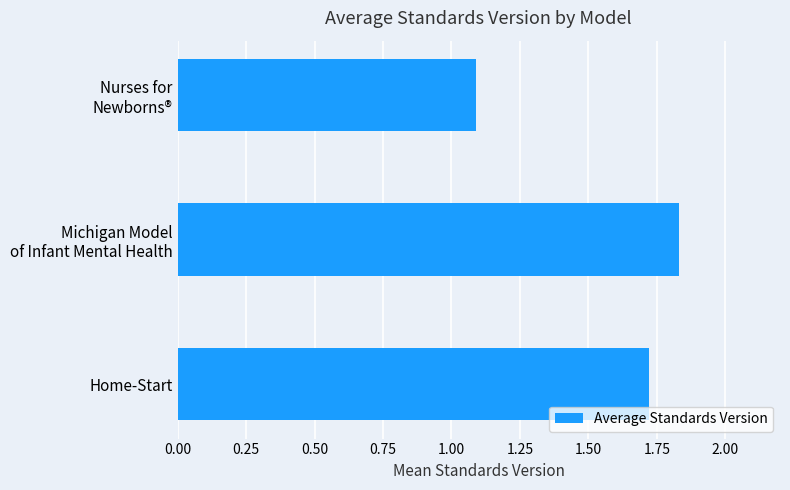

Rank the categories by value from lowest to highest.

Nurses for
Newborns®, Home-Start, Michigan Model
of Infant Mental Health